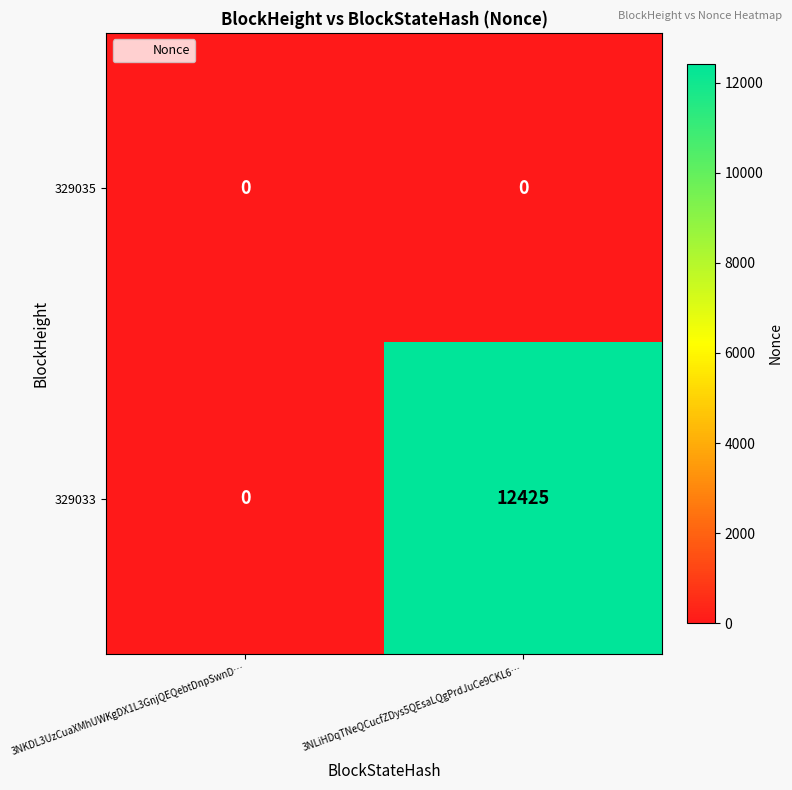

What is the greatest value displayed?

12425